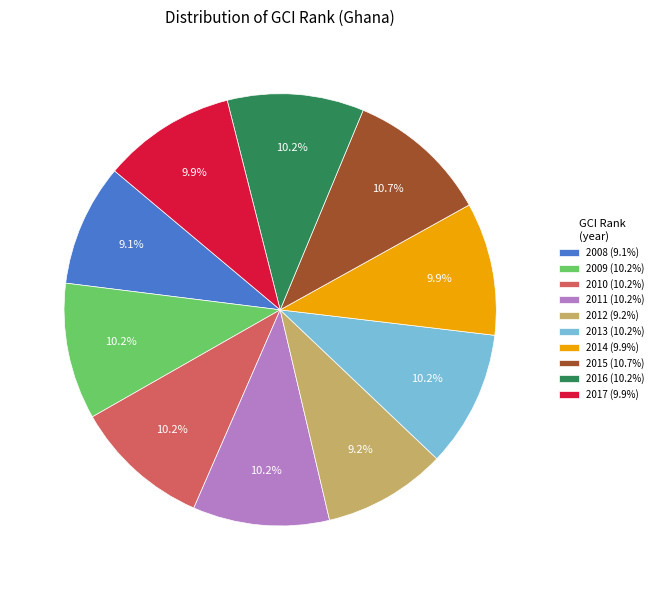

What percentage is the 2014 slice, to the nearest percent?

10%